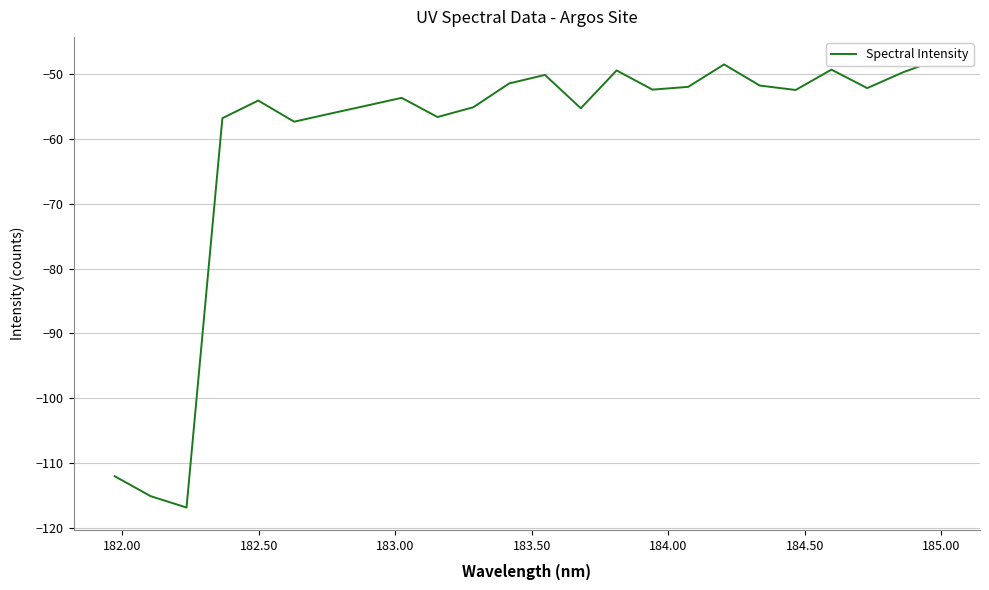

How many points are lower than both their immediate neighbors (excluding endpoints)?

7